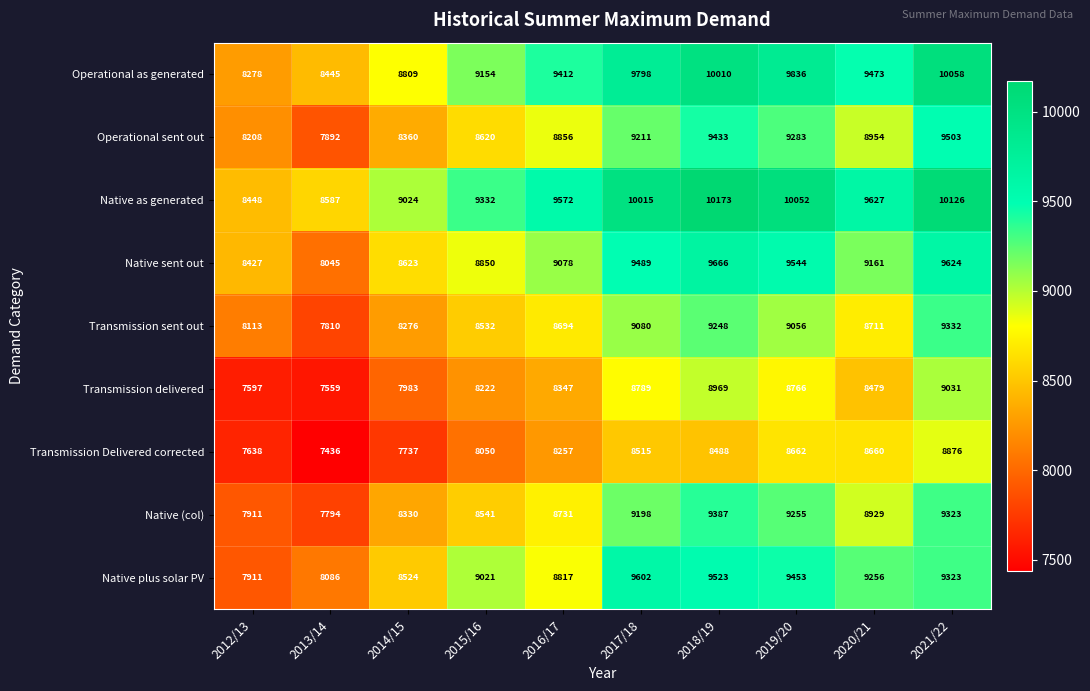

Is it true that Native plus solar PV equals 5162 at 2012/13?

False